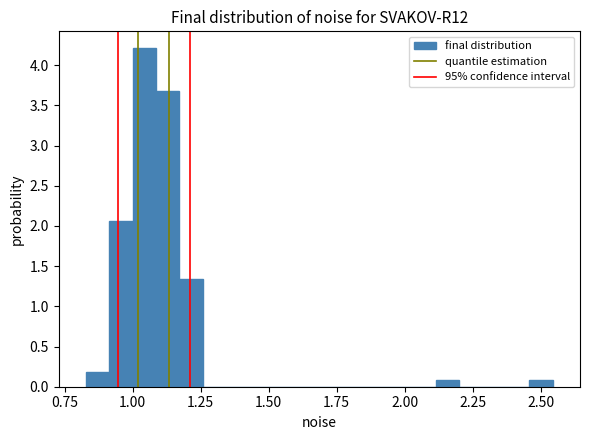

Around what value on the x-axis is the tallest bar? Give the approximate position of its centre, as read against the axis.

1.05